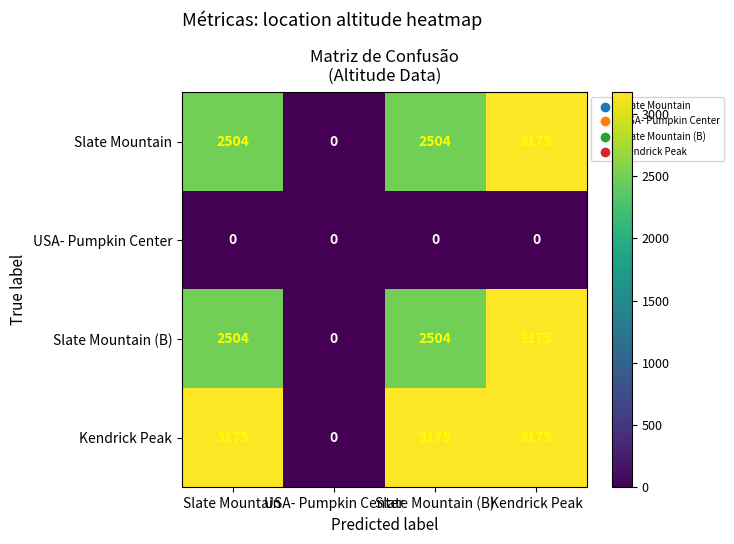

What is the difference between the highest and lowest values at Slate Mountain?

3175